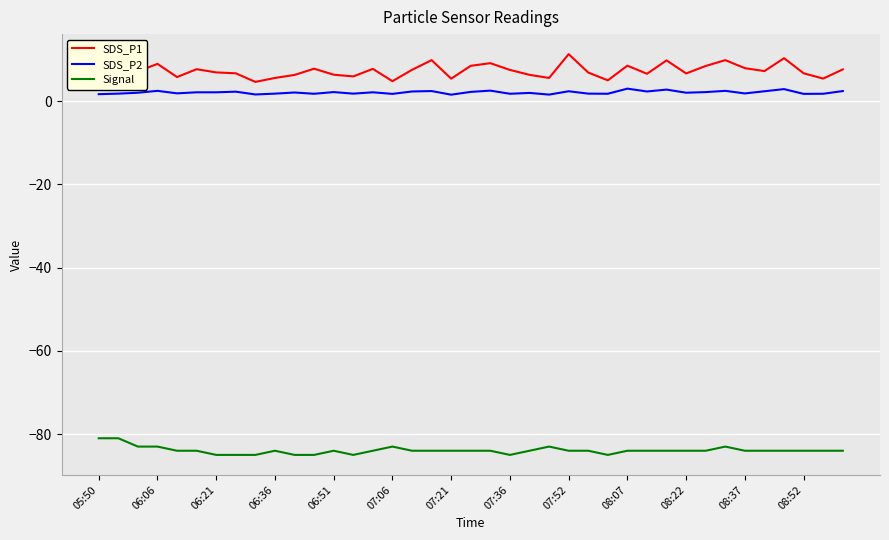

Rank the series by their maximum value, from highest to lowest.

SDS_P1, SDS_P2, Signal